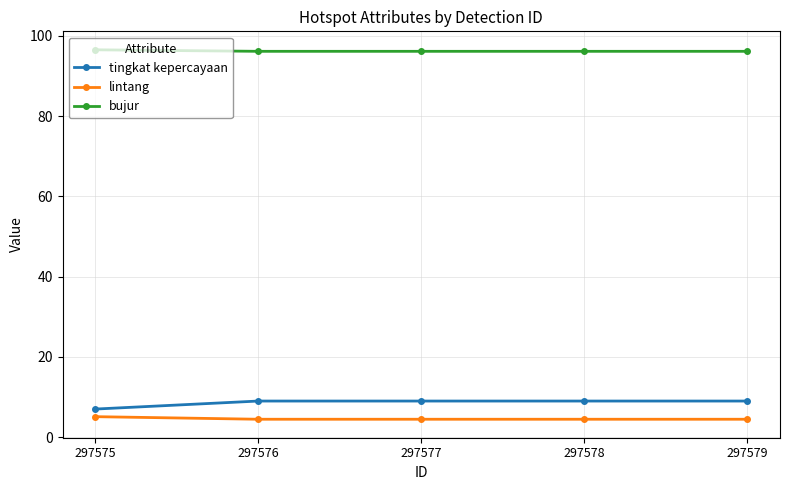

What is the maximum value for bujur?

96.5